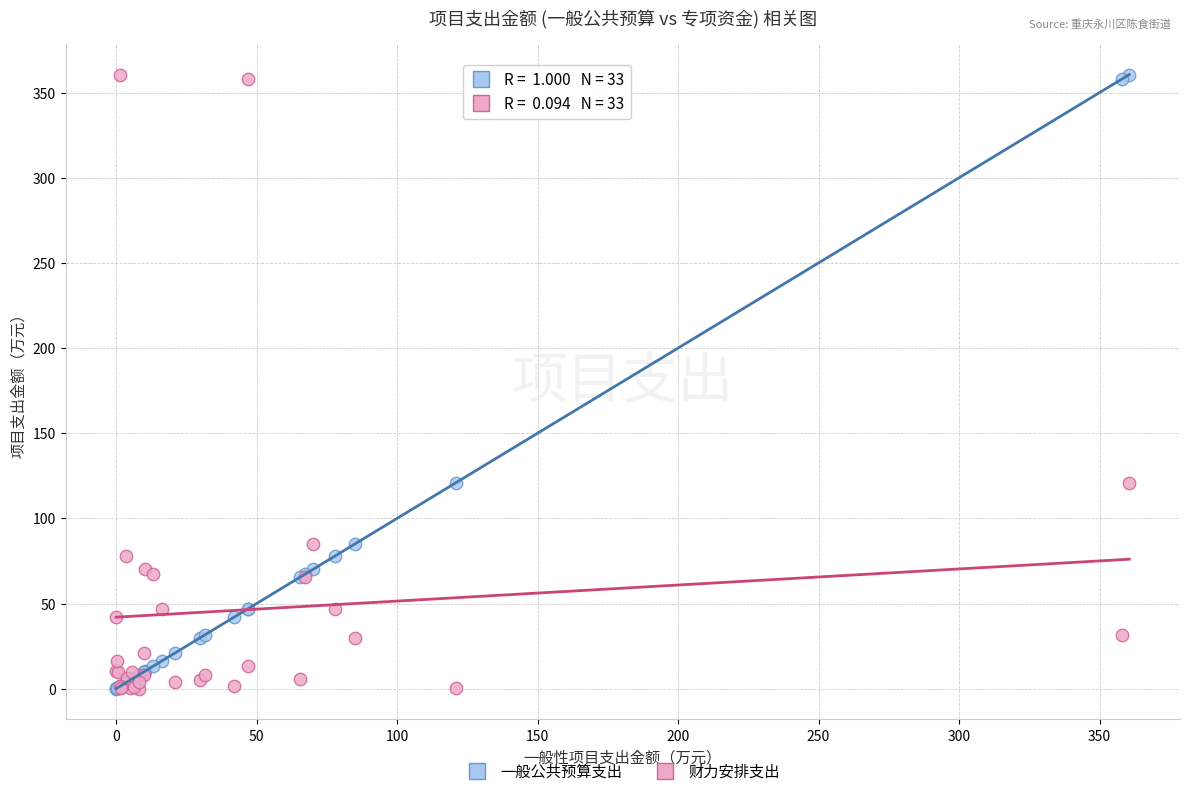

What are all the series names shown in the legend?

一般公共预算支出, 财力安排支出